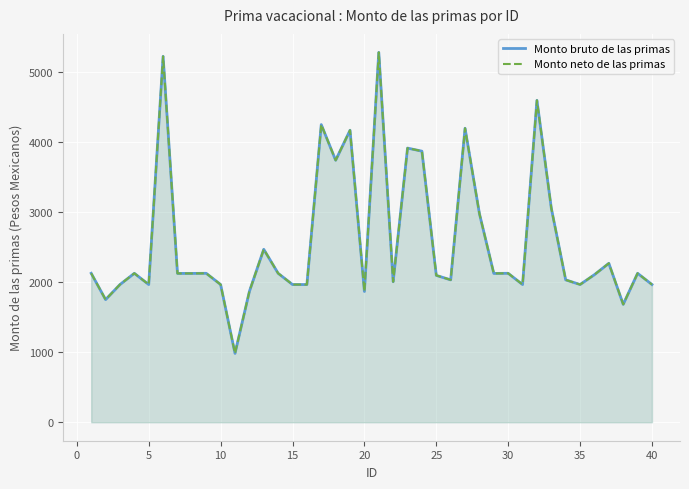

At 35, list the series in order from largest to smallest.

Monto bruto de las primas, Monto neto de las primas